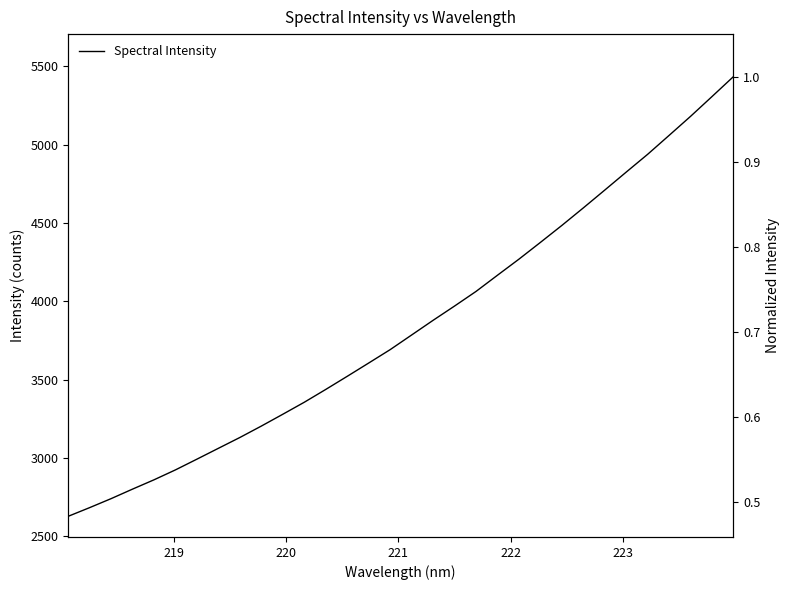

How many lines are shown in the chart?

1